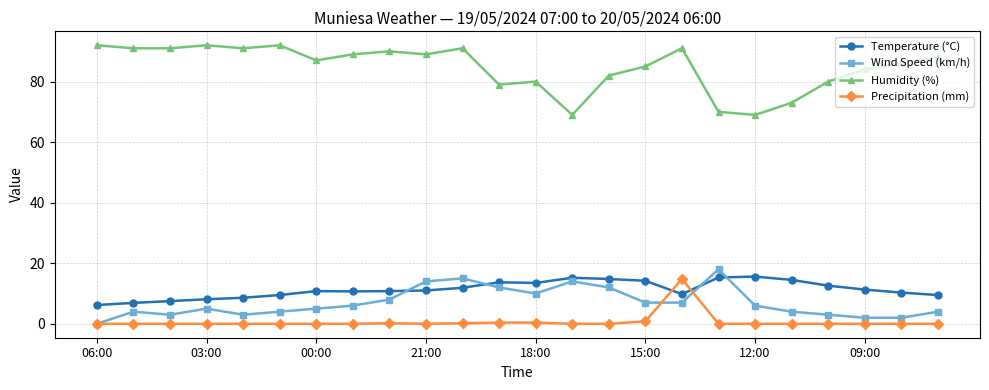

Which series has the largest range (max minus min)?

Humidity (%)